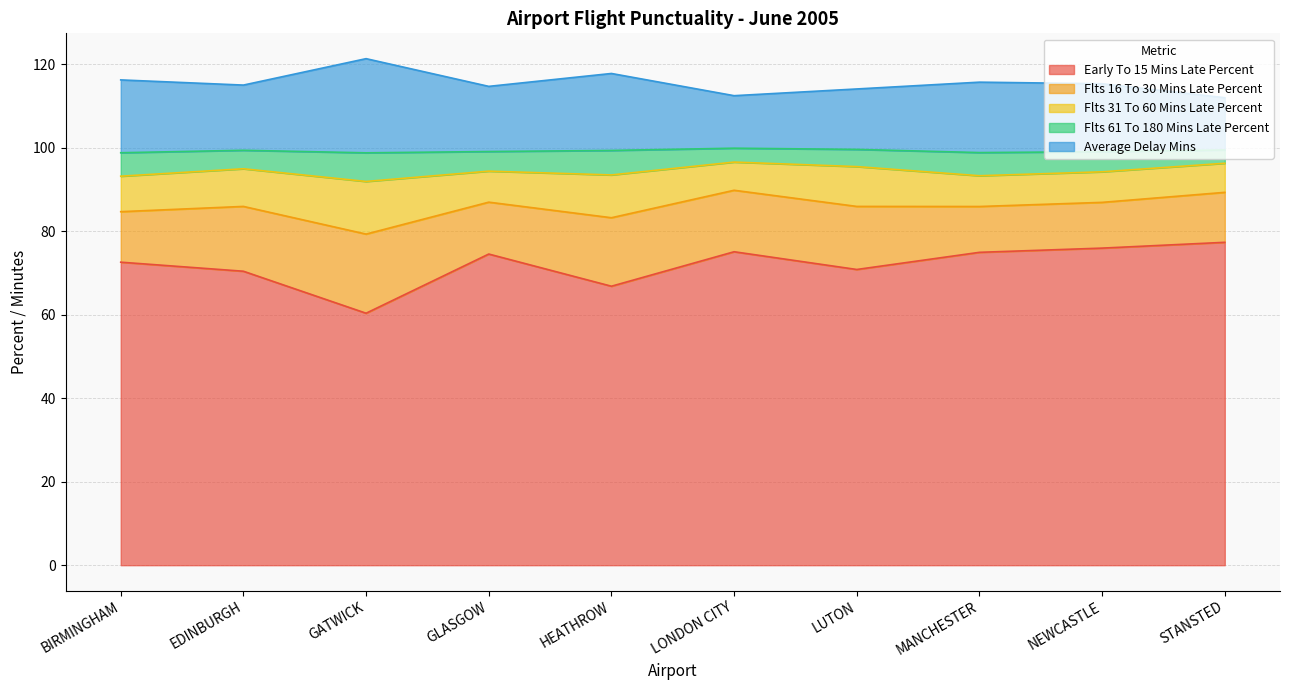

True or false: flts_61_to_180_mins_late_percent has more than 1 interior local peaks.

True